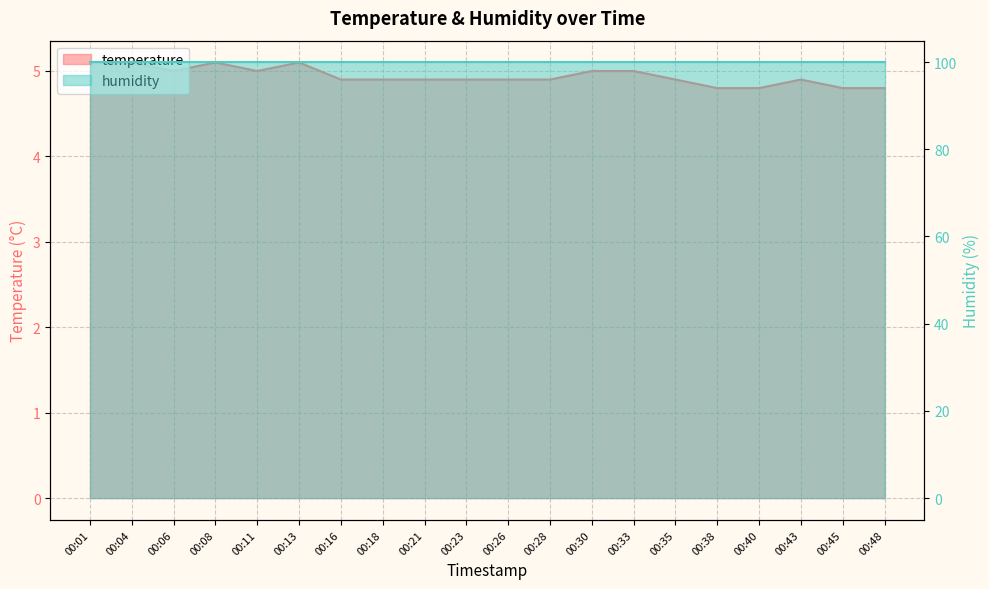

Where is the first local maximum?

00:08